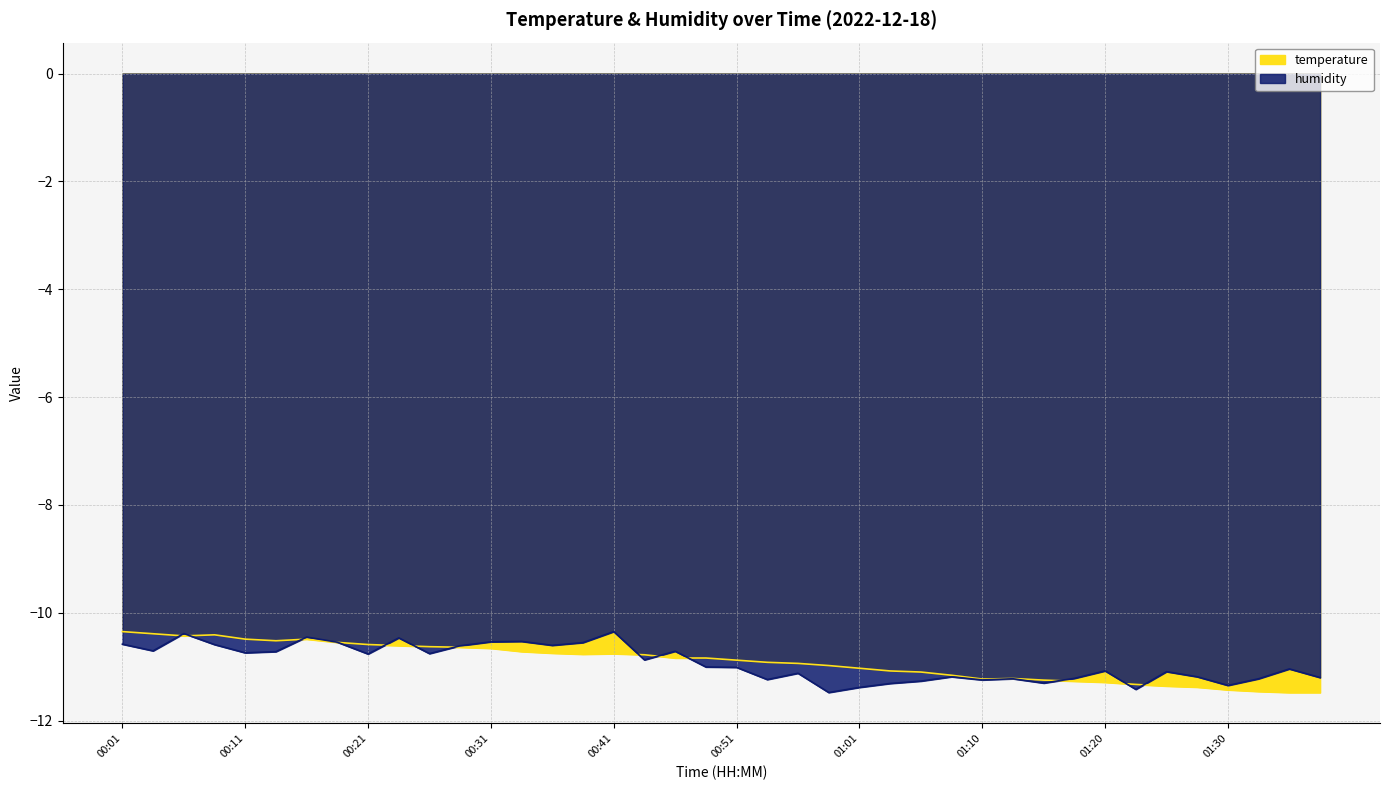

At which label does humidity reach its peak?

00:41